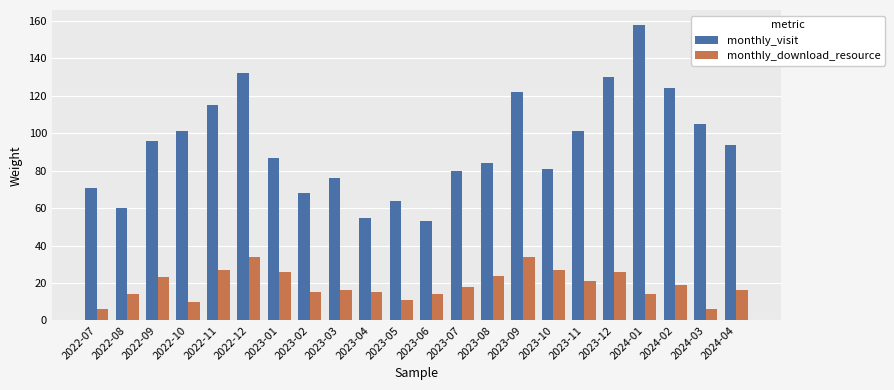

What is the difference between the highest and lowest values at 2024-04?

78